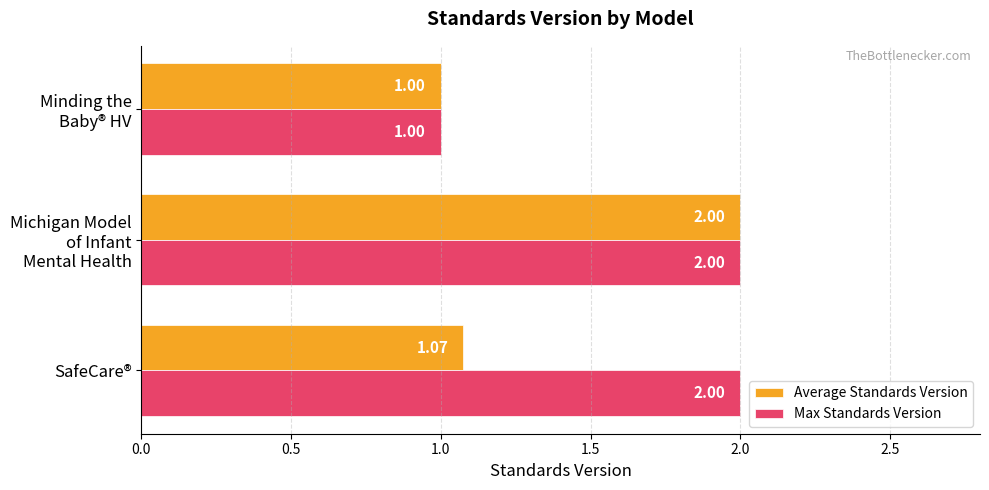

What is the average value of the Max Standards Version series?

1.7